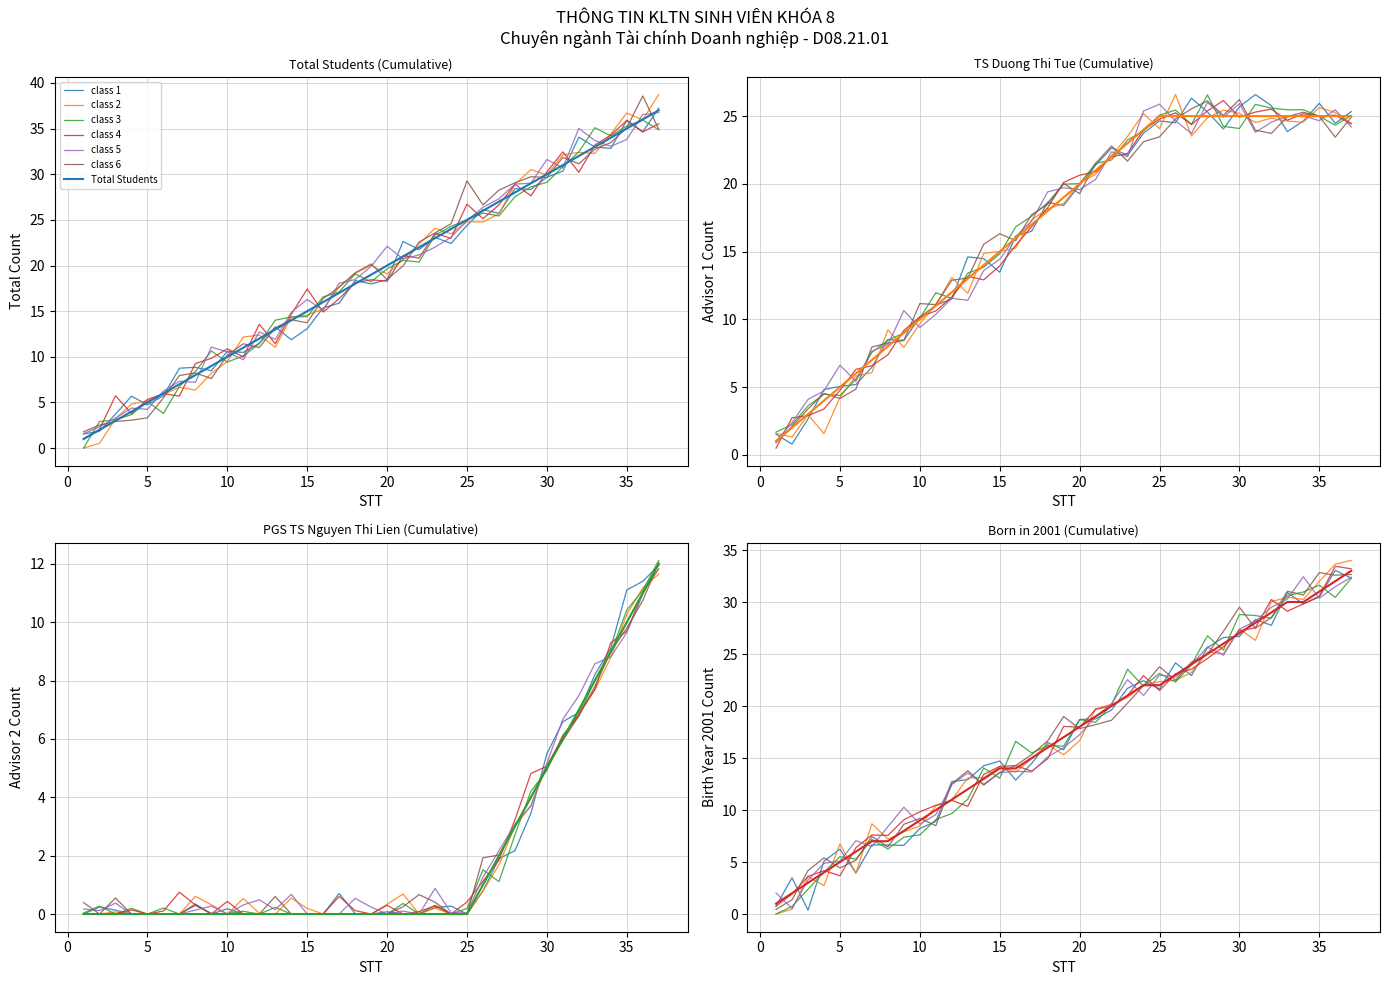

True or false: D08.21.01 has a value of 13 at 22.

False